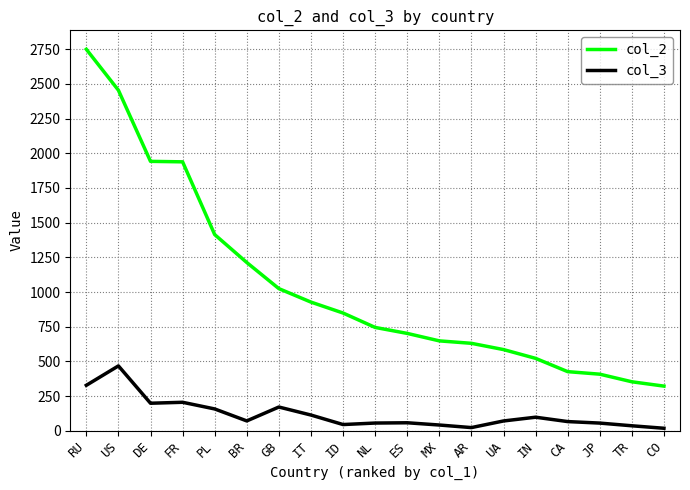

What is the difference between the maximum and minimum values in the col_2 series?

2427.1